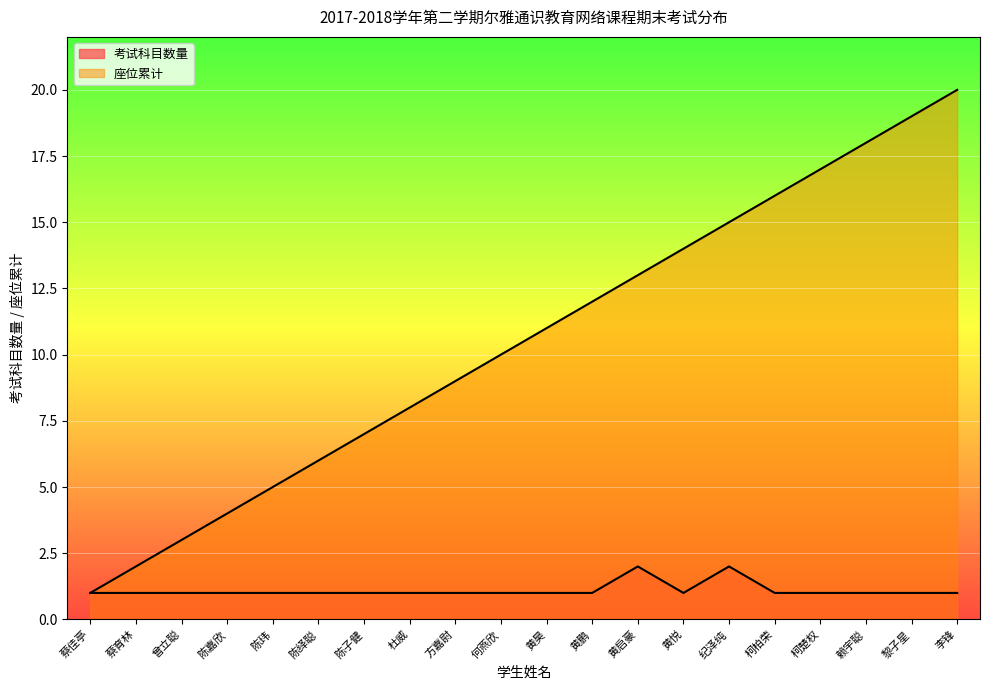

What is the sum of all 座位累计 values?

210